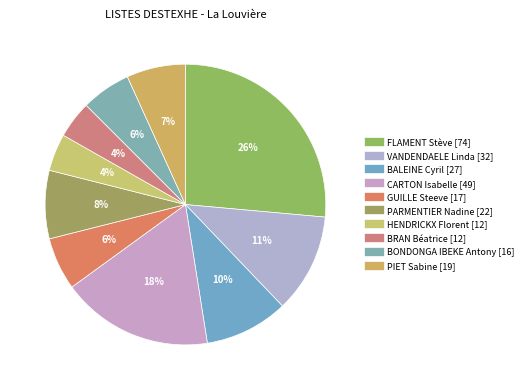

The CARTON Isabelle [49] slice represents 18% of the pie. True or false?

True